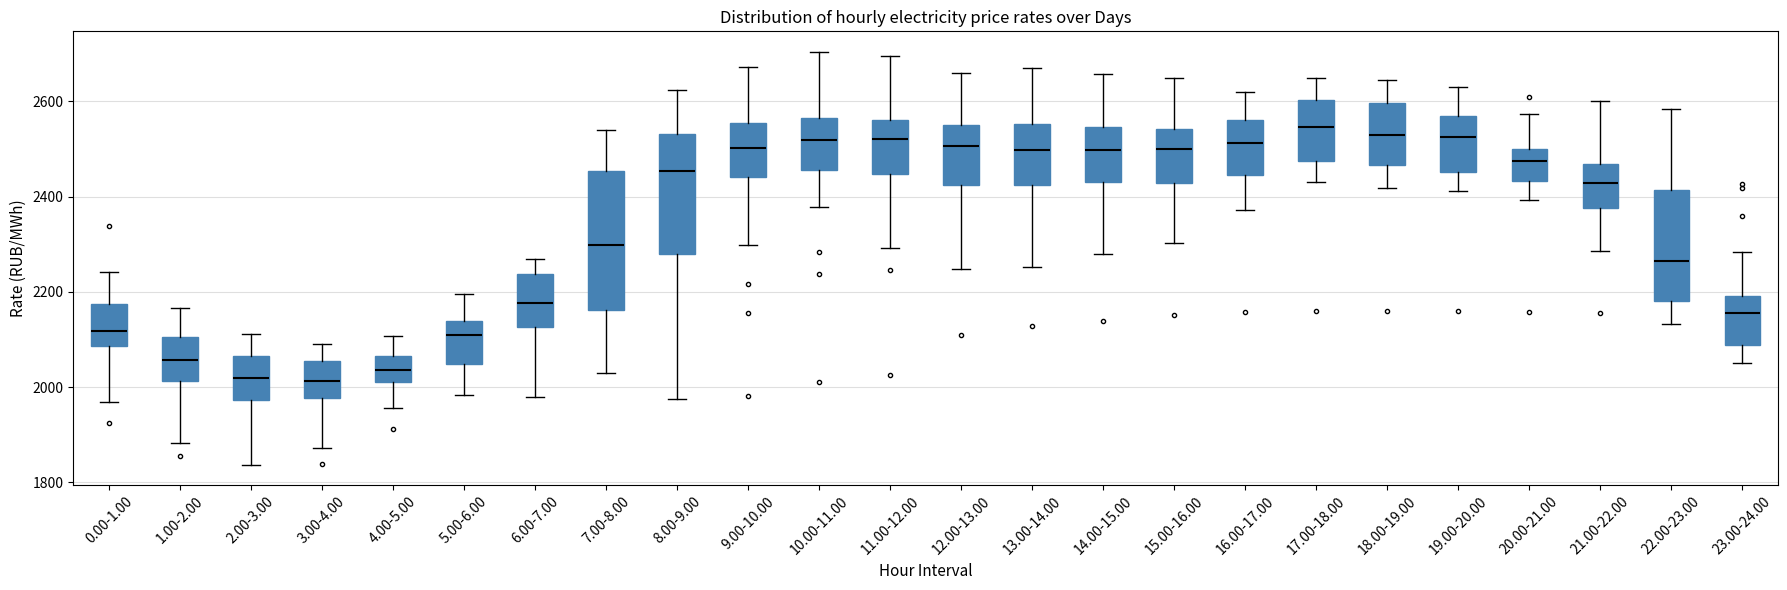

Reading left to right, read every box against the y-axis: the position of its median line, the range the box covers, and the ends of its whiskers. The values are not printed on the chart, so give them approximately, as read against the axis.

0.00-1.00: median 2120, box 2080 to 2180, whiskers 1960 to 2240
1.00-2.00: median 2060, box 2020 to 2100, whiskers 1880 to 2160
2.00-3.00: median 2020, box 1980 to 2060, whiskers 1840 to 2120
3.00-4.00: median 2020, box 1980 to 2060, whiskers 1880 to 2080
4.00-5.00: median 2040, box 2020 to 2060, whiskers 1960 to 2100
5.00-6.00: median 2100, box 2040 to 2140, whiskers 1980 to 2200
6.00-7.00: median 2180, box 2120 to 2240, whiskers 1980 to 2260
7.00-8.00: median 2300, box 2160 to 2460, whiskers 2020 to 2540
8.00-9.00: median 2460, box 2280 to 2540, whiskers 1980 to 2620
9.00-10.00: median 2500, box 2440 to 2560, whiskers 2300 to 2680
10.00-11.00: median 2520, box 2460 to 2560, whiskers 2380 to 2700
11.00-12.00: median 2520, box 2440 to 2560, whiskers 2300 to 2700
12.00-13.00: median 2500, box 2420 to 2540, whiskers 2240 to 2660
13.00-14.00: median 2500, box 2420 to 2560, whiskers 2260 to 2680
14.00-15.00: median 2500, box 2440 to 2540, whiskers 2280 to 2660
15.00-16.00: median 2500, box 2420 to 2540, whiskers 2300 to 2640
16.00-17.00: median 2520, box 2440 to 2560, whiskers 2380 to 2620
17.00-18.00: median 2540, box 2480 to 2600, whiskers 2440 to 2640
18.00-19.00: median 2520, box 2460 to 2600, whiskers 2420 to 2640
19.00-20.00: median 2520, box 2460 to 2560, whiskers 2420 to 2620
20.00-21.00: median 2480, box 2440 to 2500, whiskers 2400 to 2580
21.00-22.00: median 2420, box 2380 to 2460, whiskers 2280 to 2600
22.00-23.00: median 2260, box 2180 to 2420, whiskers 2140 to 2580
23.00-24.00: median 2160, box 2080 to 2200, whiskers 2060 to 2280